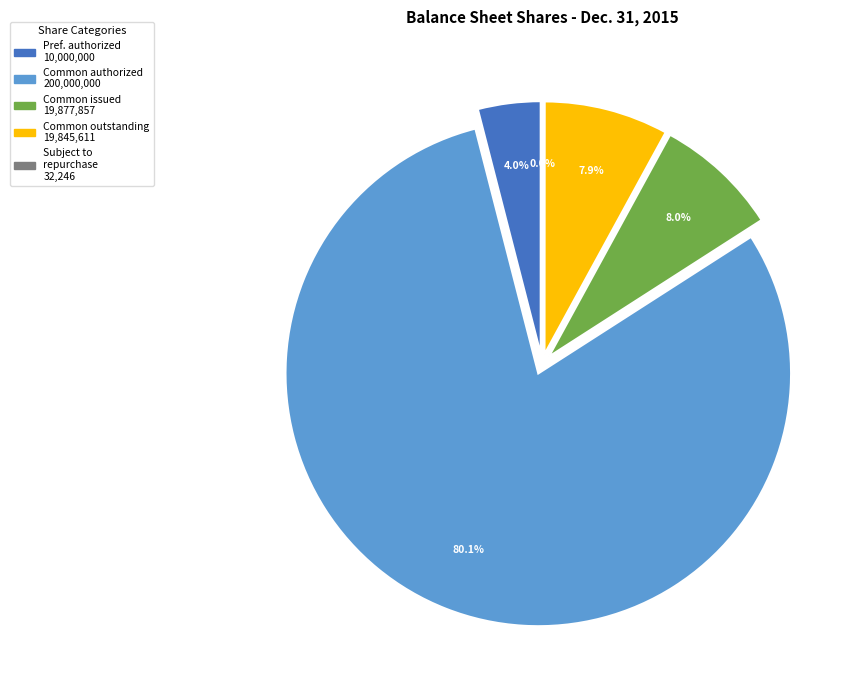

How much of the chart is everything except Common stock, shares authorized?

19.9%